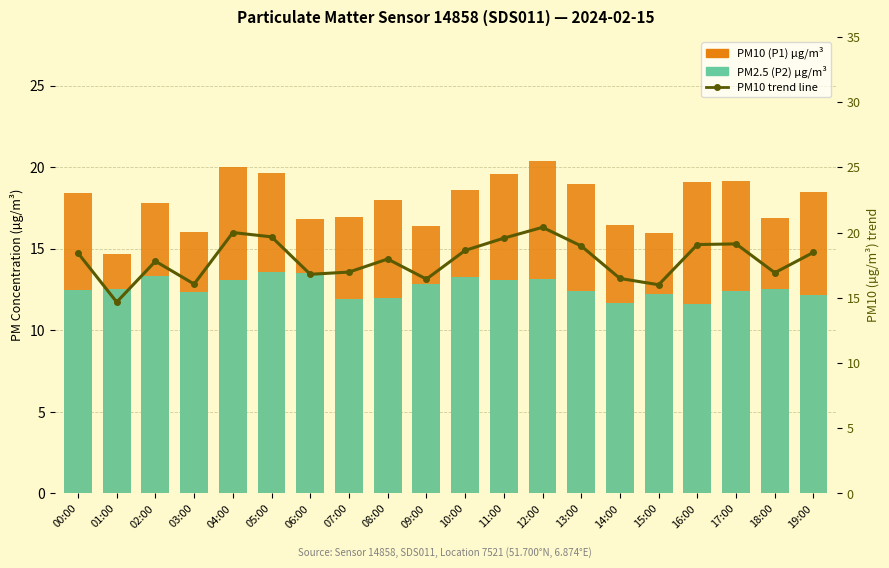

What is the label of the 20th bar from the right?

00:00